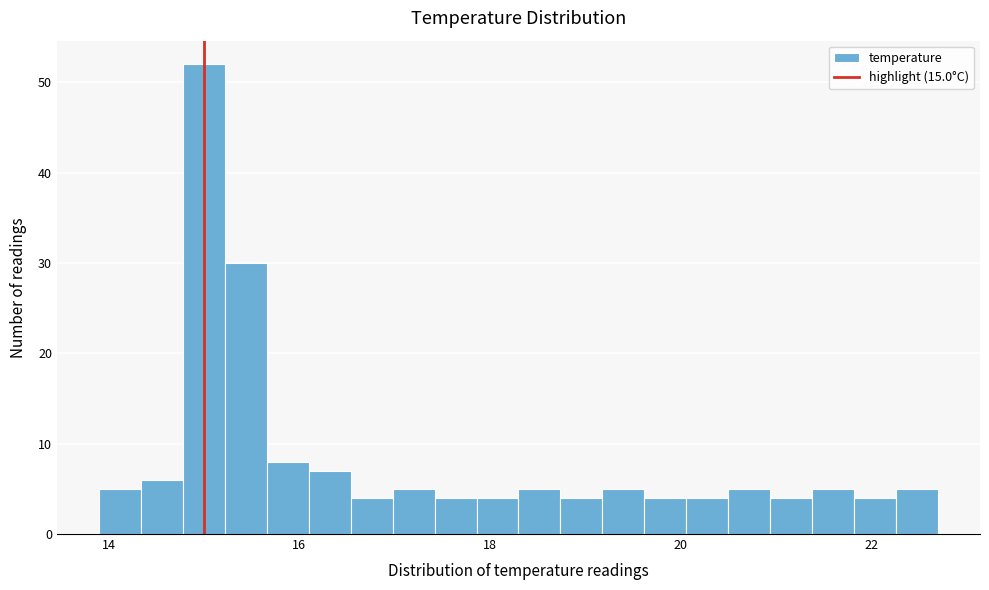

Read against the x-axis, roughly where is the centre of the tallest bar?

15.0